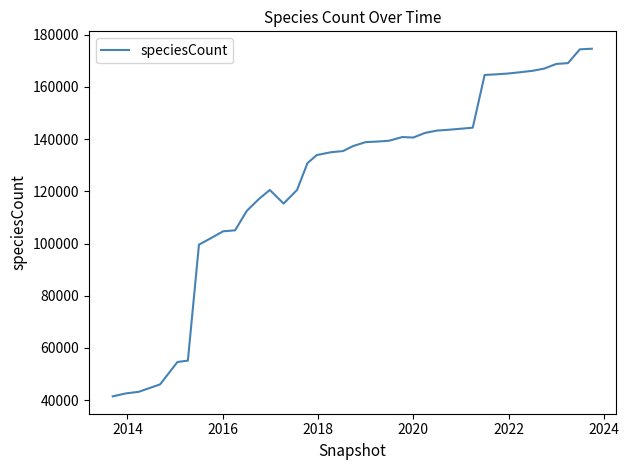

How many series are shown in this chart?

1